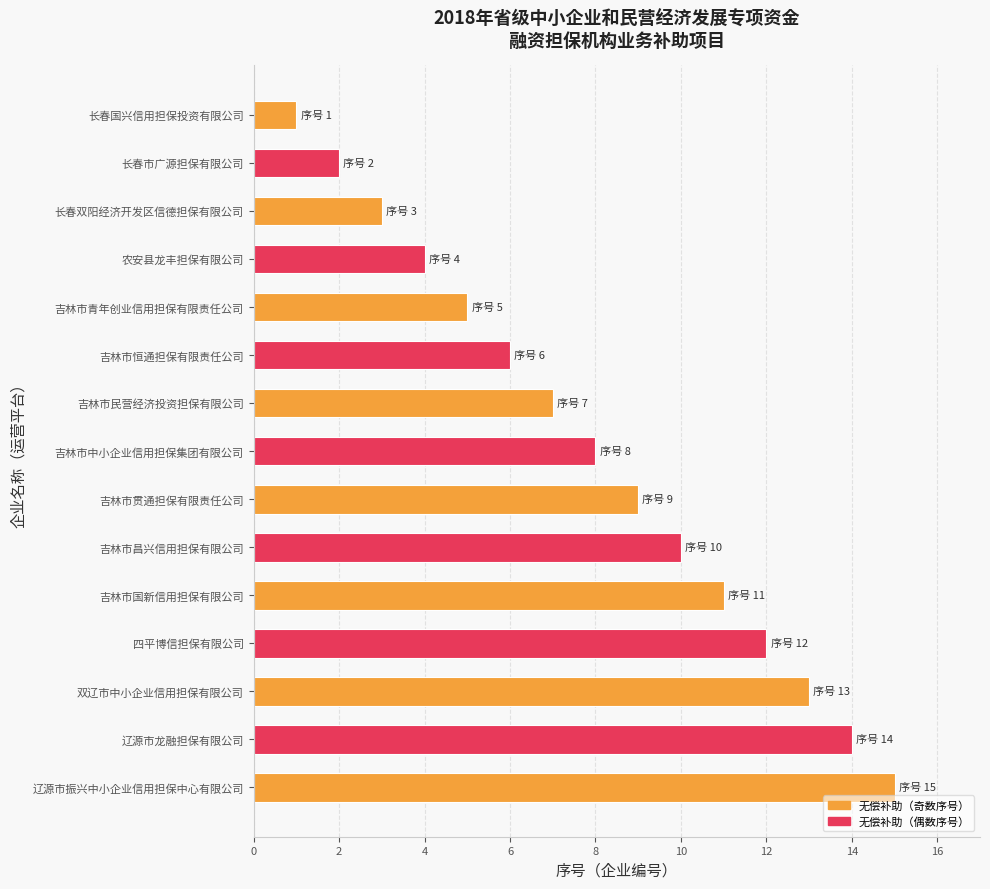

Count the number of data series in this chart.

1